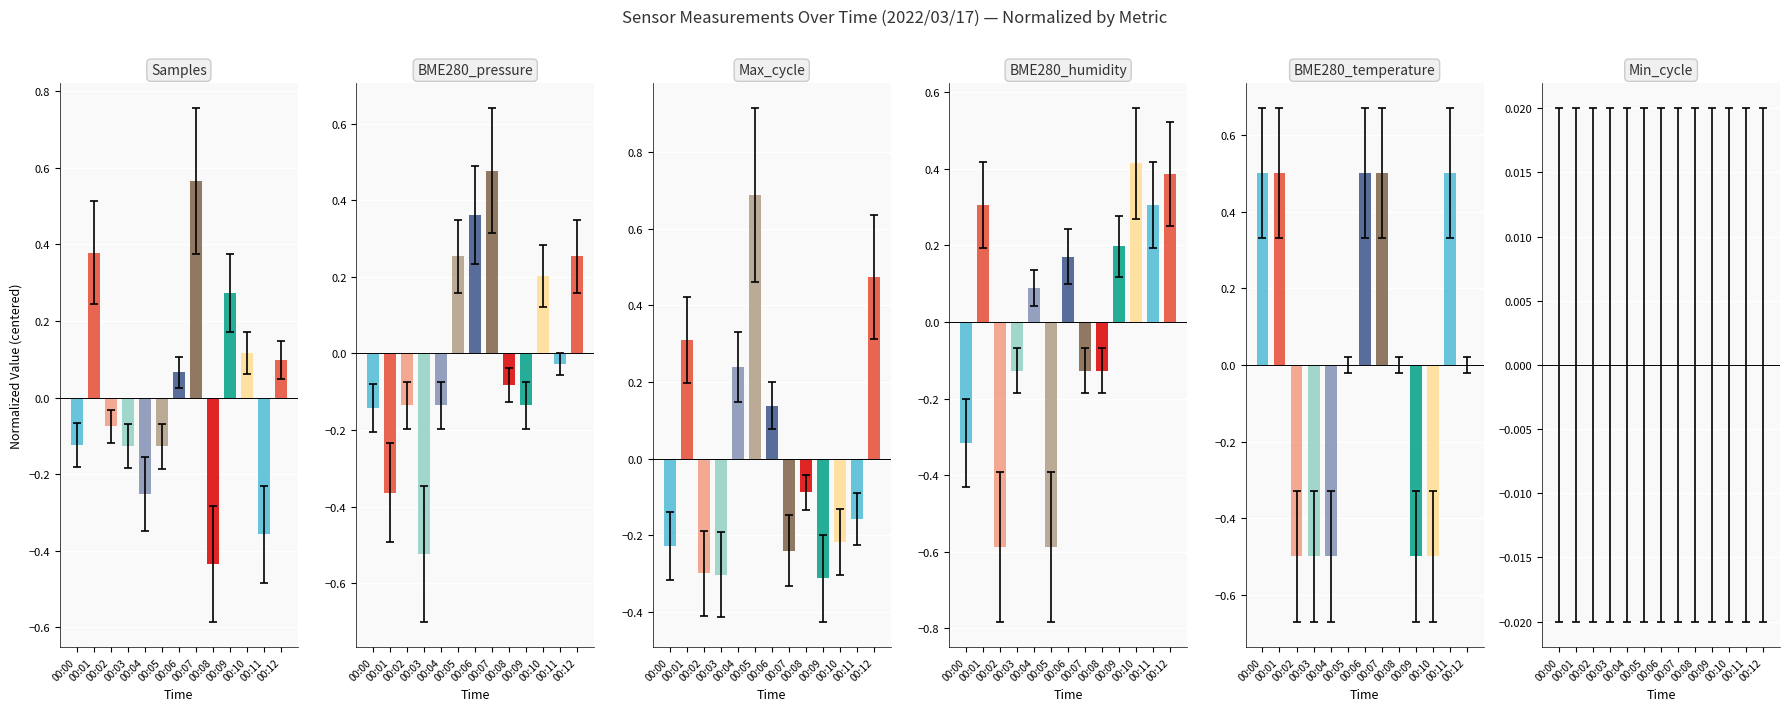

At which label does Max_cycle first exceed 0?

00:01